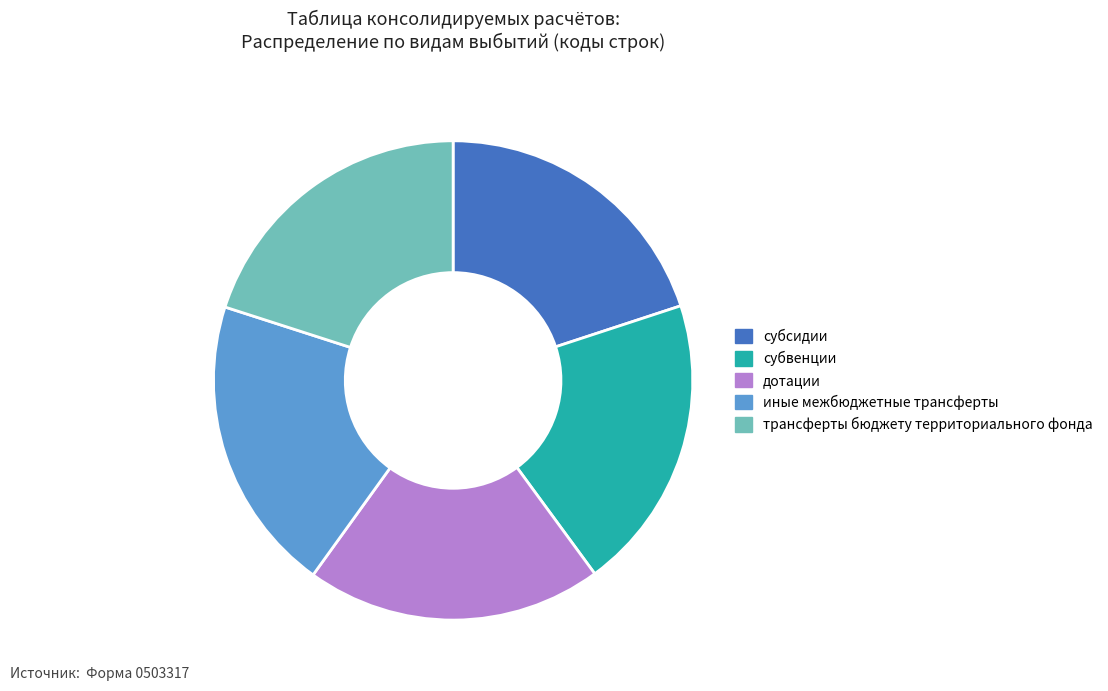

Combined, do трансферты бюджету территориального фонда and субсидии account for over 50%?

No